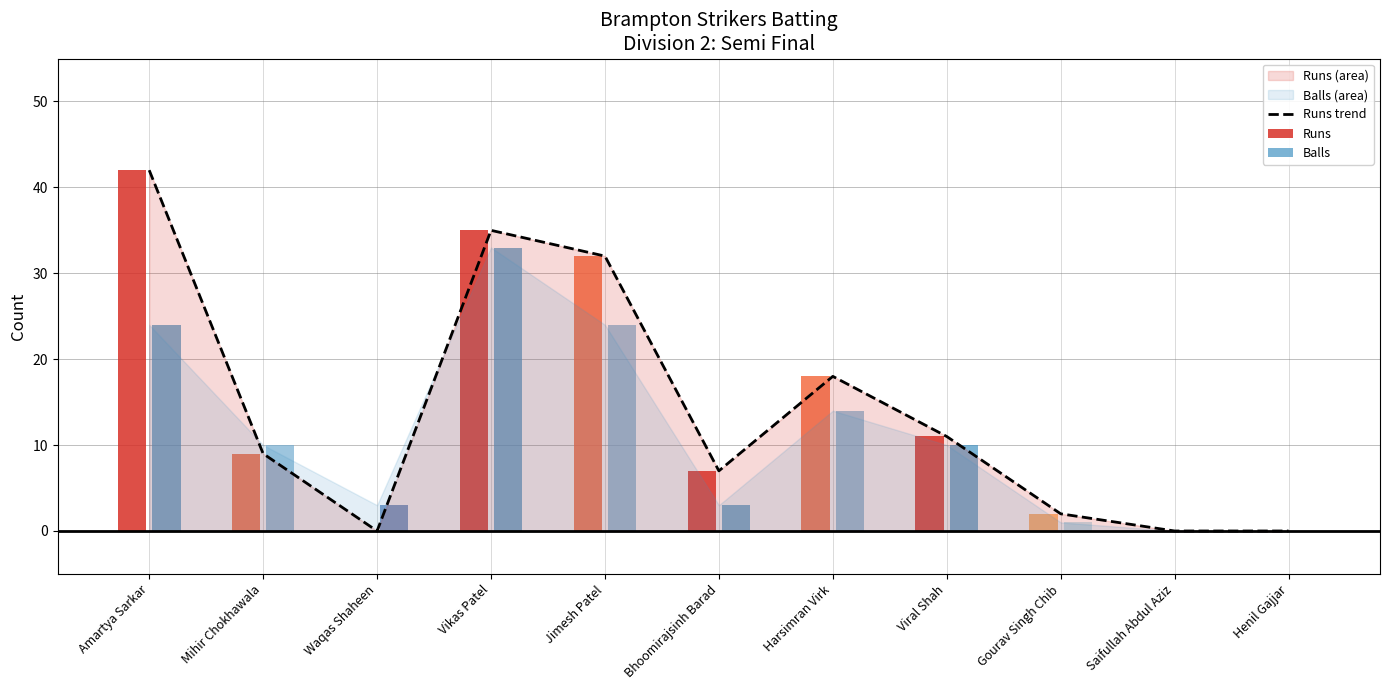

How many values are below 9?

5